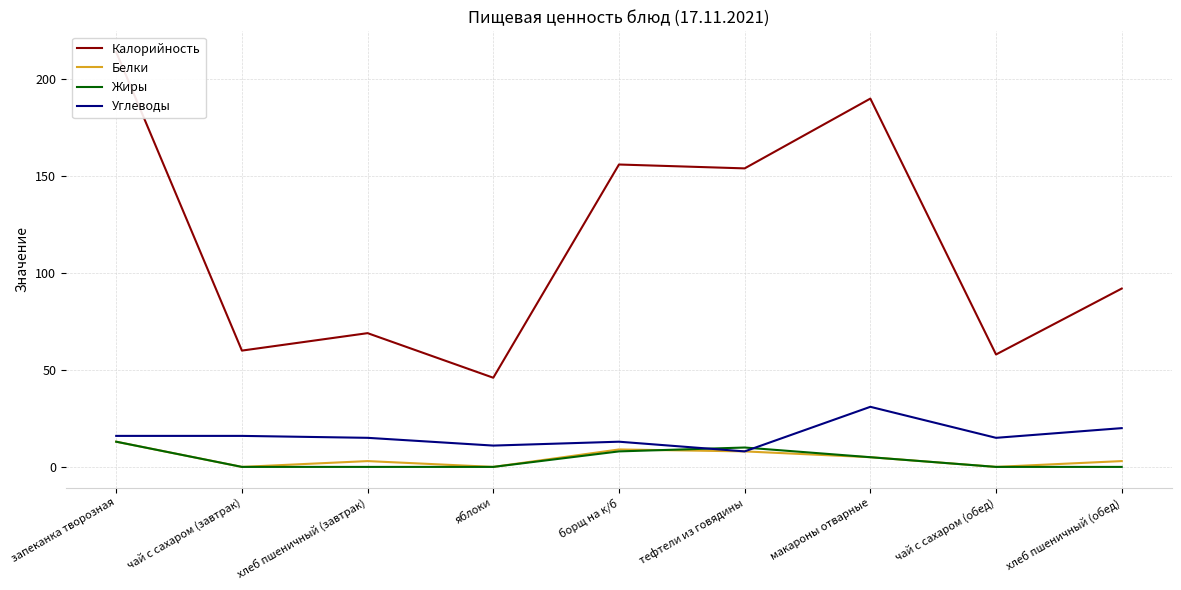

Which series changed the most between хлеб пшеничный (завтрак) and тефтели из говядины?

Калорийность